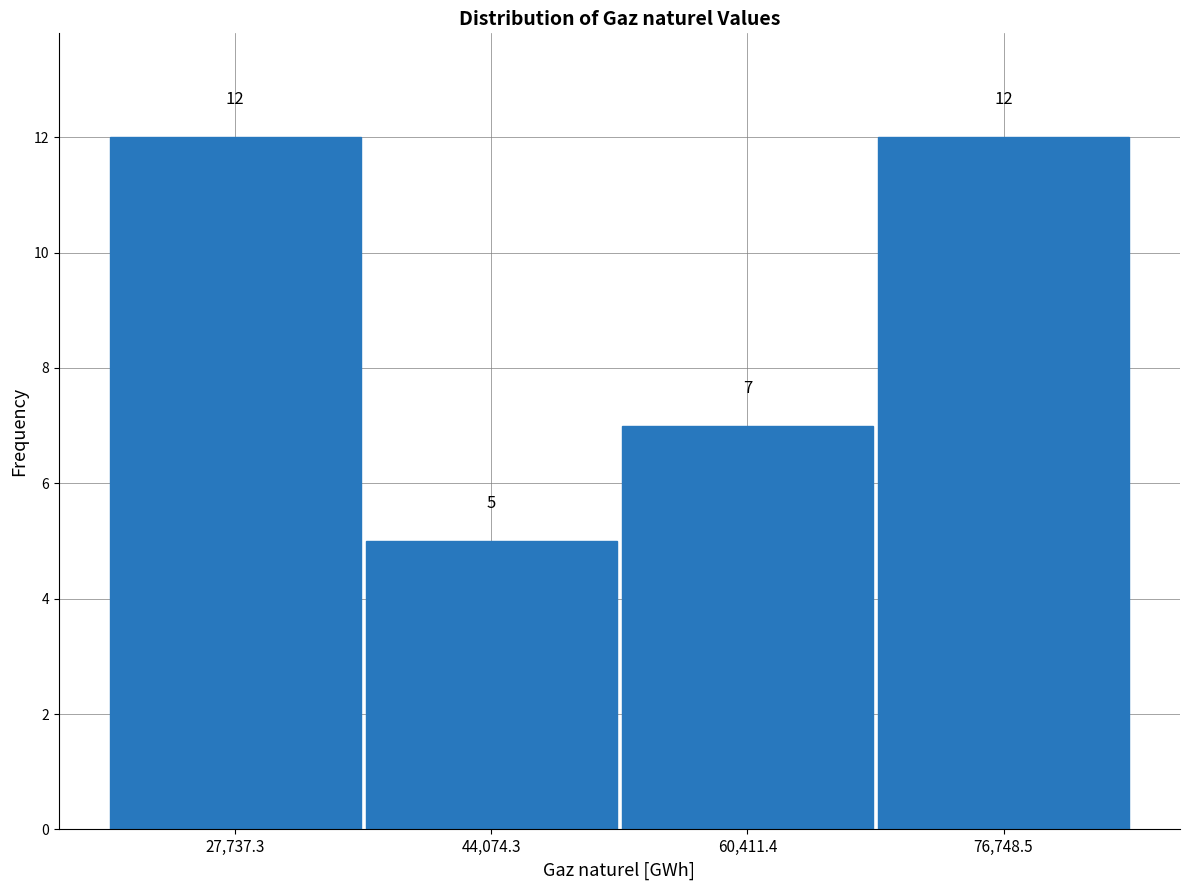

How tall is the bar that spans 20000 to 36000 on the x-axis? The bar edges are not printed on the chart, so give them approximately, as read against the axis.

12